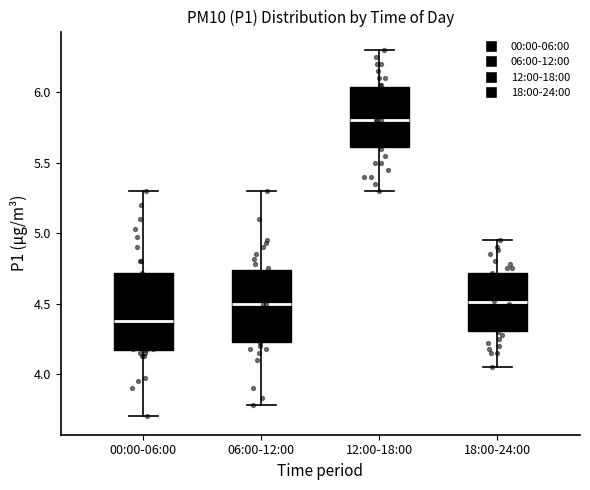

Reading left to right, read every box against the y-axis: the position of its median line, the range the box covers, and the ends of its whiskers. The values are not printed on the chart, so give them approximately, as read against the axis.

00:00-06:00: median 4.40, box 4.15 to 4.70, whiskers 3.70 to 5.30
06:00-12:00: median 4.50, box 4.25 to 4.75, whiskers 3.80 to 5.30
12:00-18:00: median 5.80, box 5.60 to 6.05, whiskers 5.30 to 6.30
18:00-24:00: median 4.50, box 4.30 to 4.70, whiskers 4.05 to 4.95